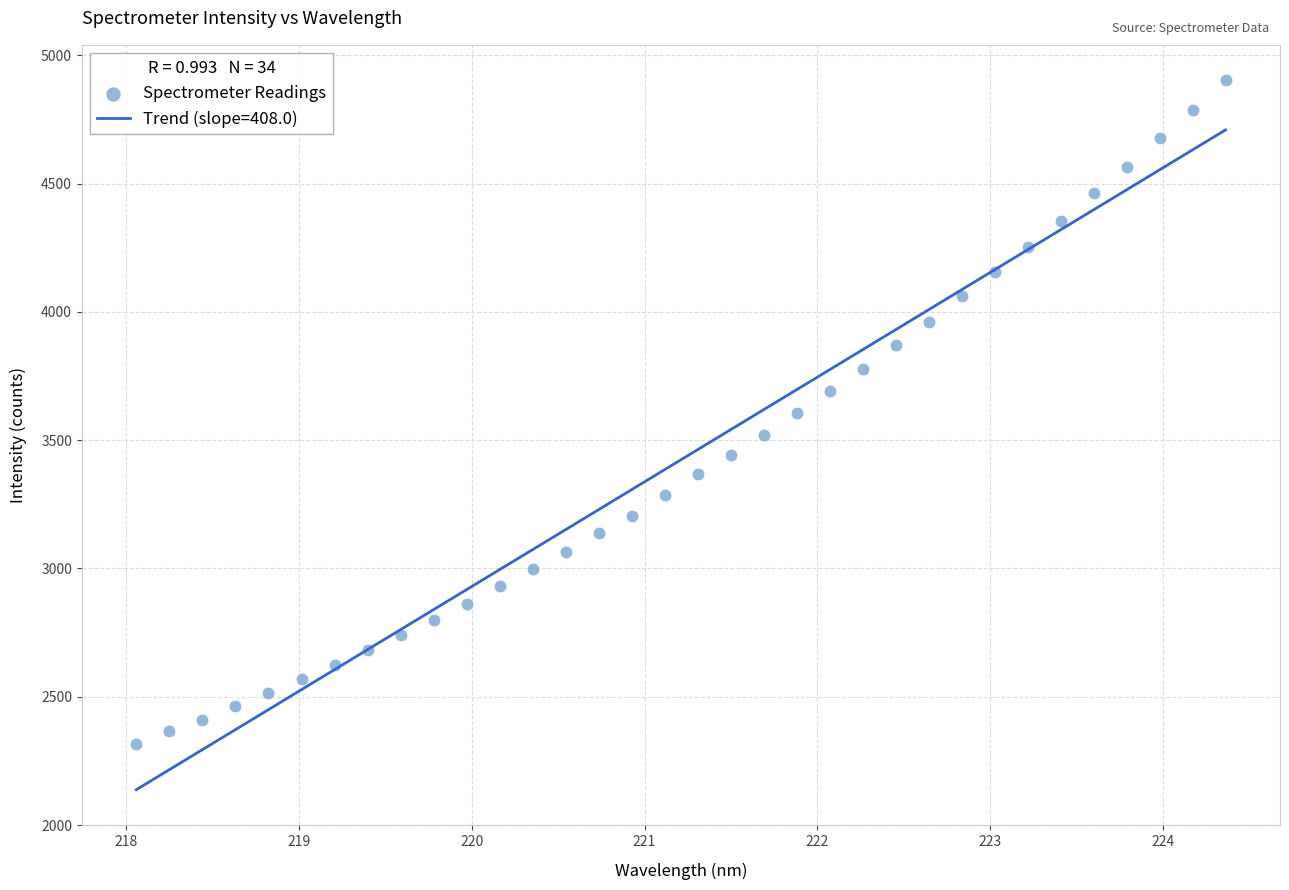

What is the range of X values (max minus min)?

6.3